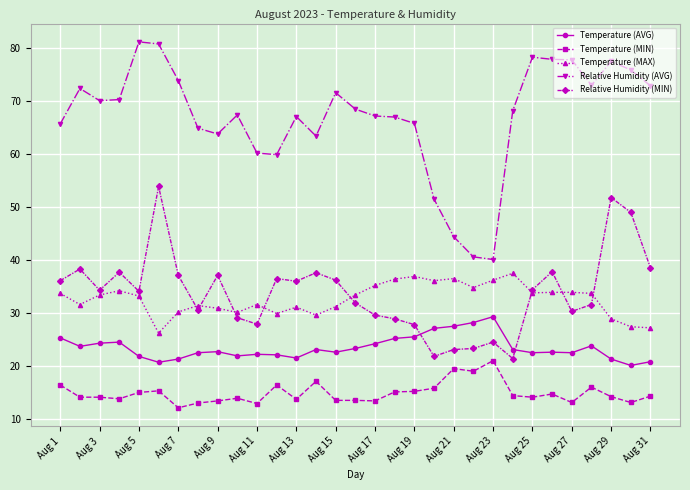

Which series has the largest range (max minus min)?

Relative Humidity (AVG)